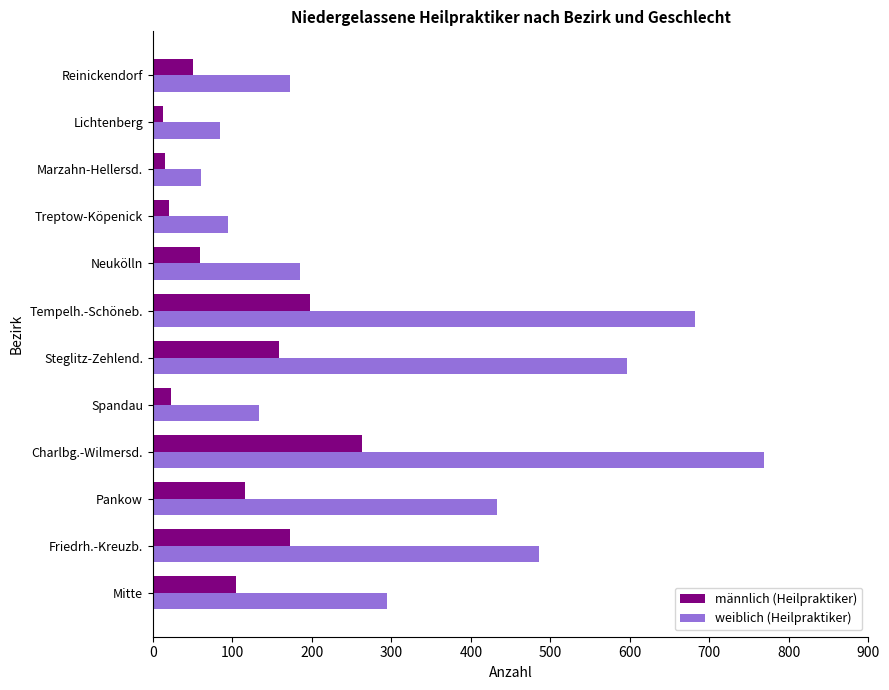

The weiblich (Heilpraktiker) series shows 682 at Tempelh.-Schöneb.. True or false?

True